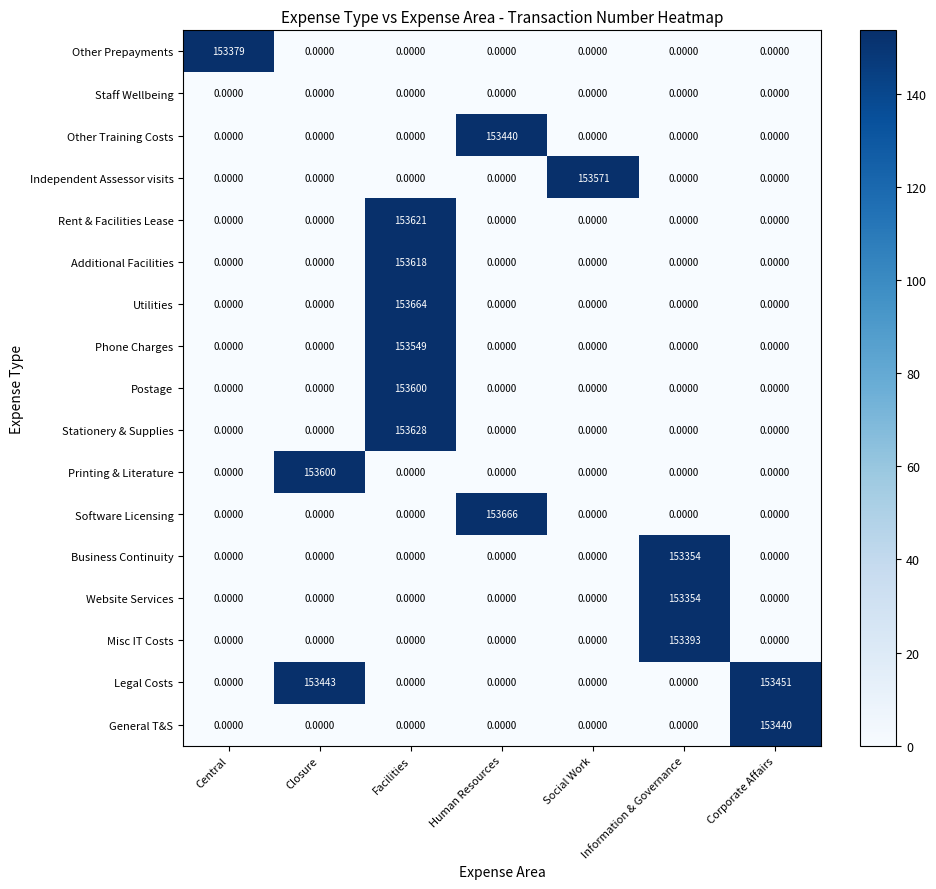

Between Closure and Facilities, which series saw the biggest shift?

Utilities